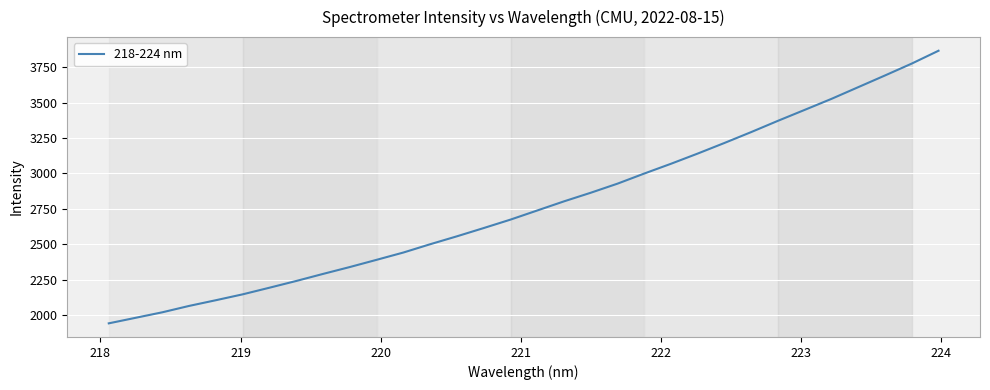

What is the difference between the maximum and minimum values?

1925.6